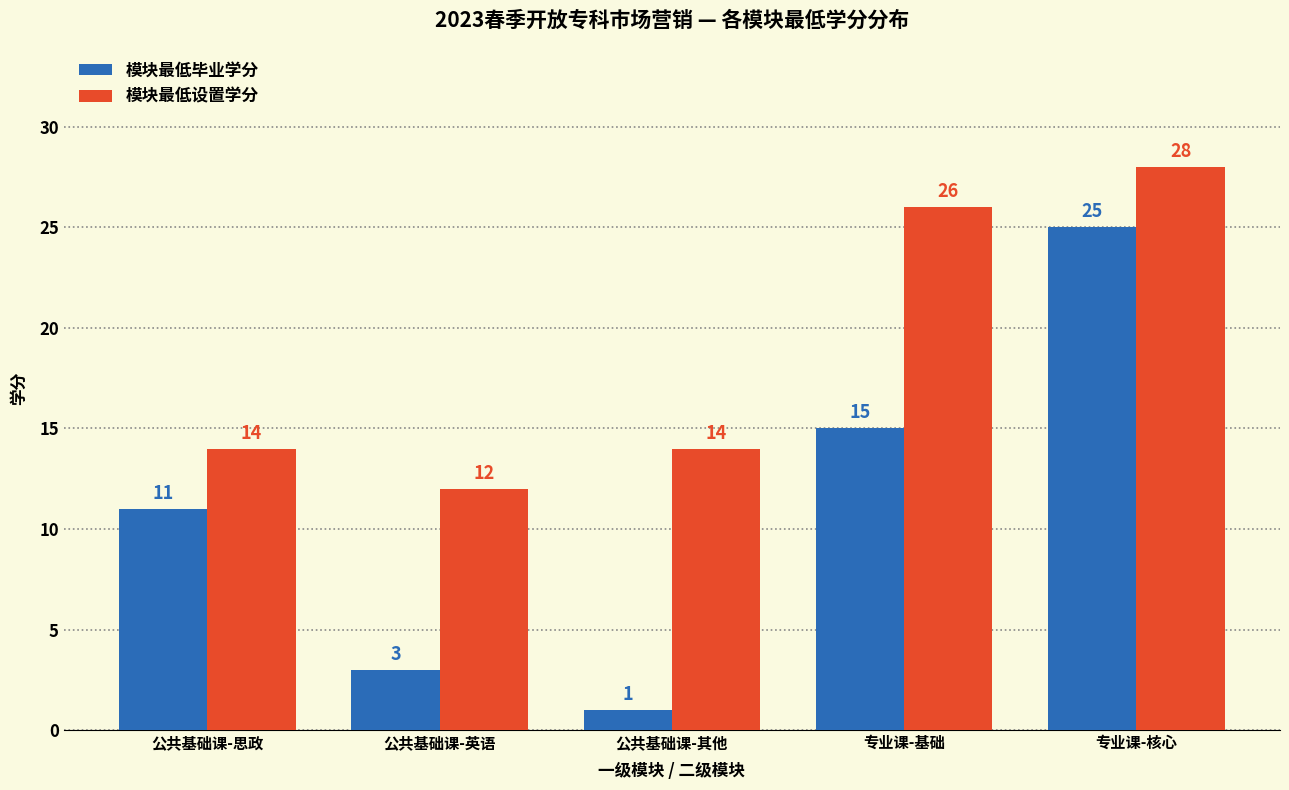

True or false: 模块最低毕业学分 has a value of 6 at 专业课-基础.

False